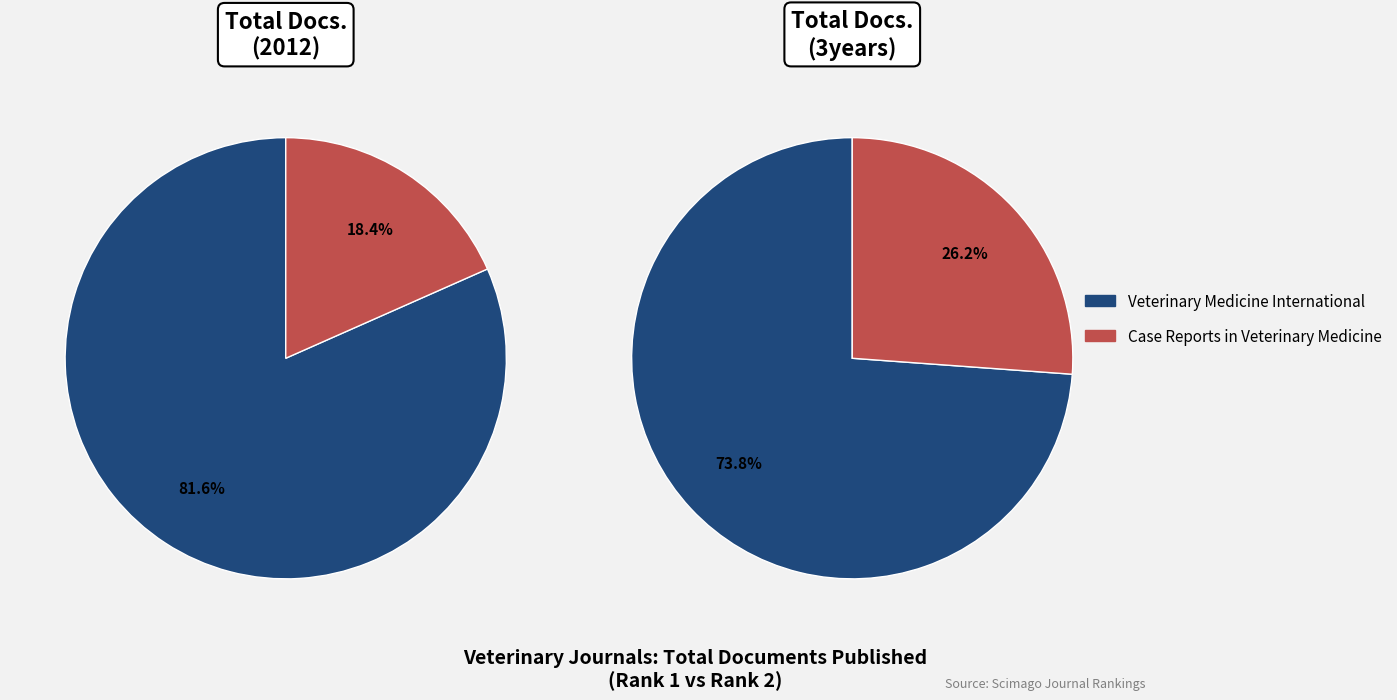

Which has a higher value, Case Reports in Veterinary Medicine or Veterinary Medicine International?

Veterinary Medicine International